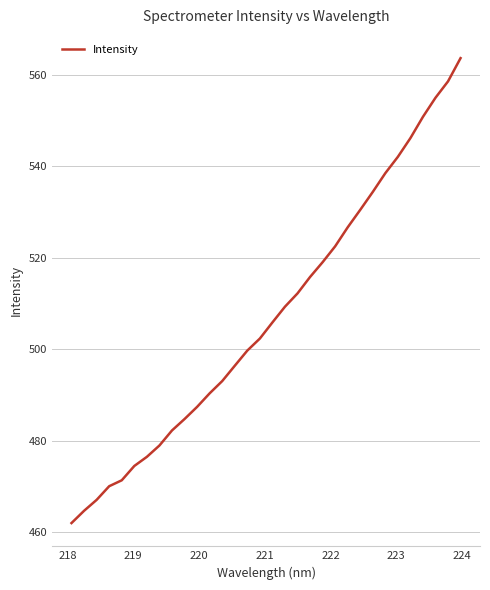

What is the greatest value displayed?

563.7